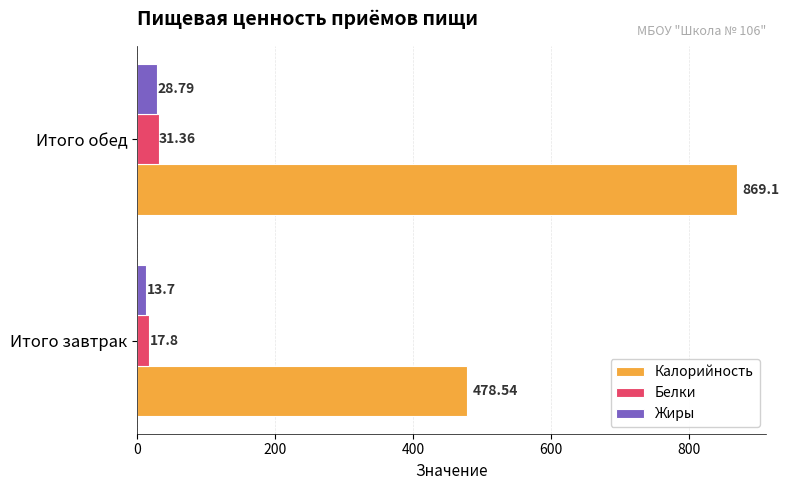

What is the spread (max minus min) of values at Итого обед?

840.3